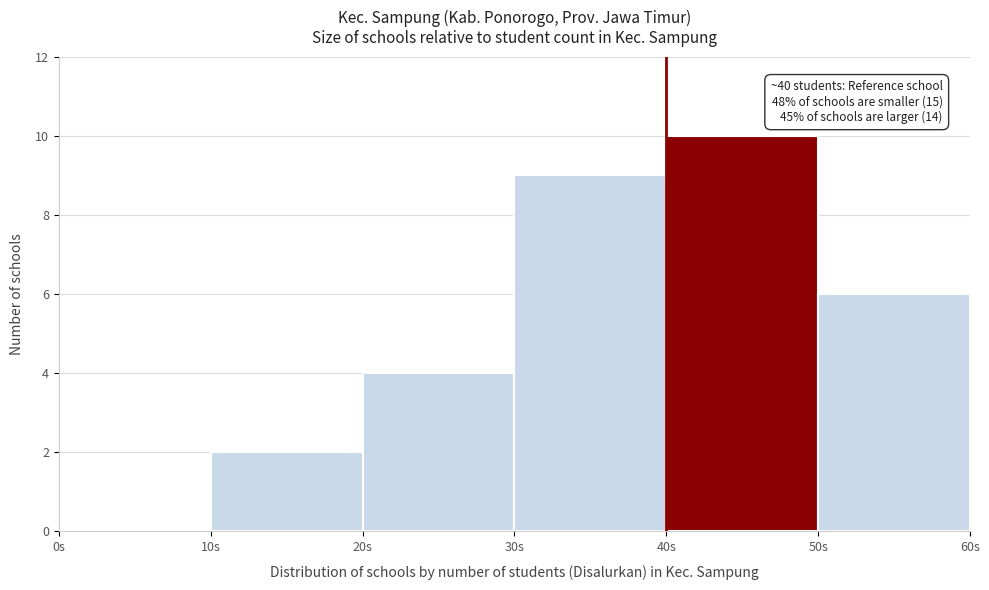

Over which range of the x-axis is the bar tallest?

40 to 50